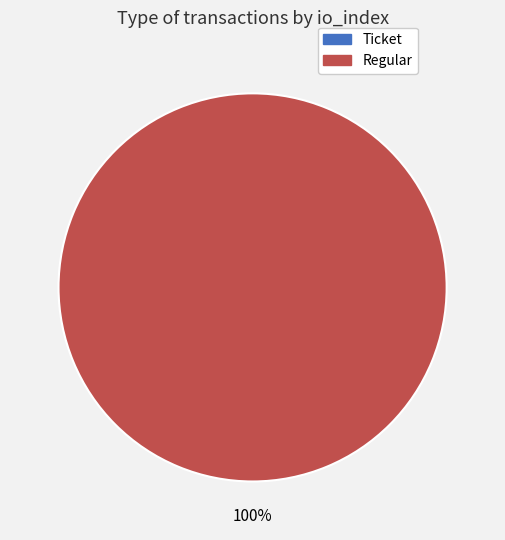

True or false: Ticket accounts for 0% of the total.

True